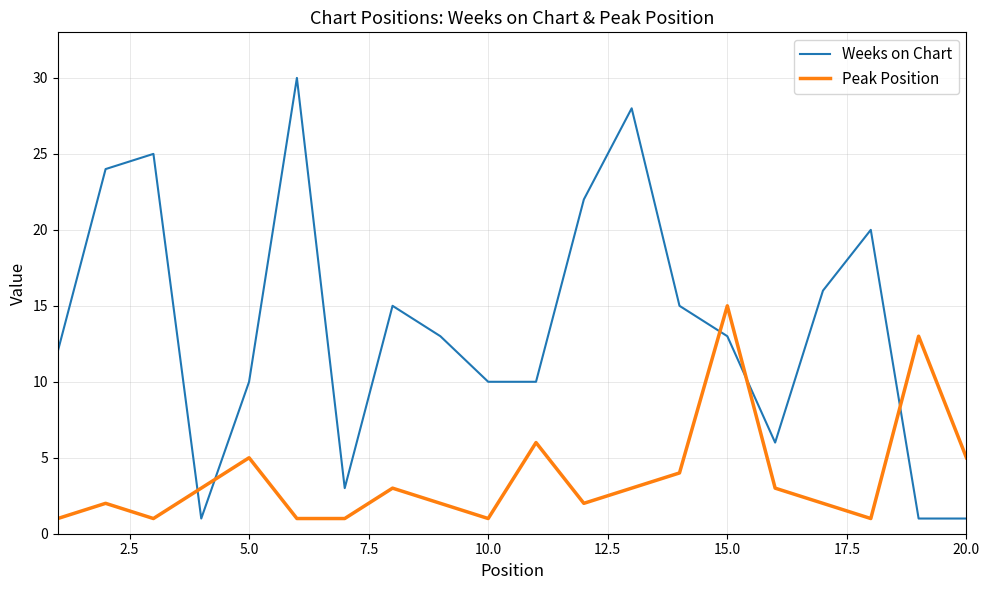

Which series has the largest total across all categories?

Weeks on Chart